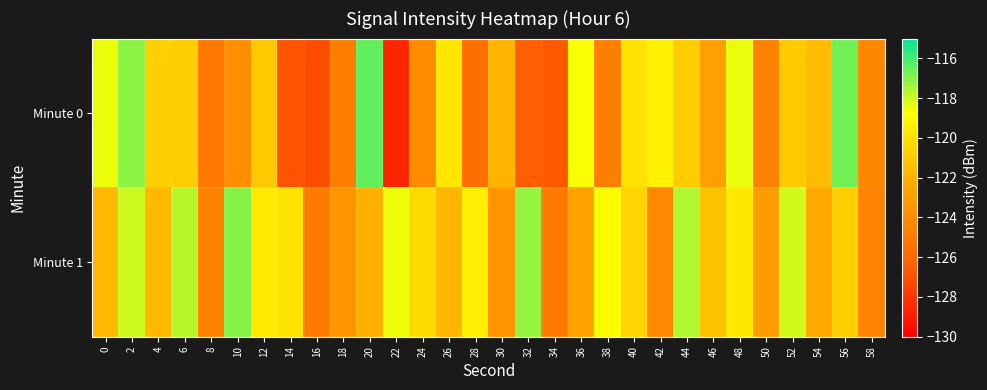

Rank the series by their average value, from lowest to highest.

Minute 0, Minute 1